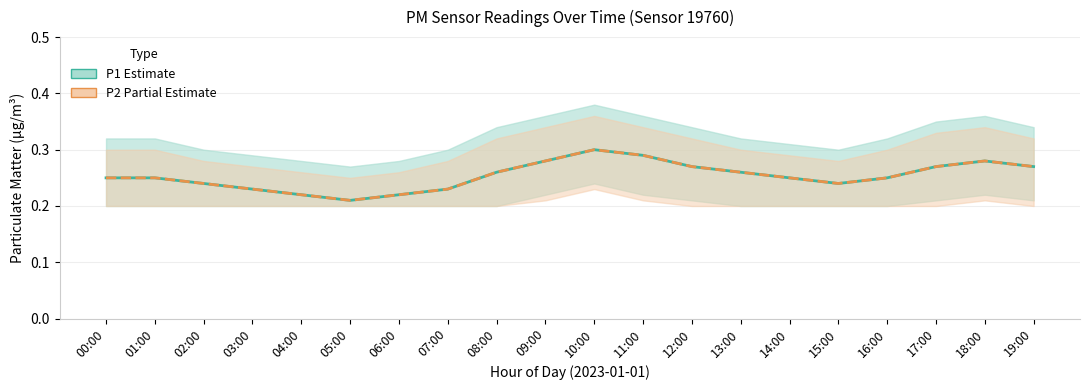

What are all the series names shown in the legend?

P1 (Estimate), P2 (Partial Estimate)